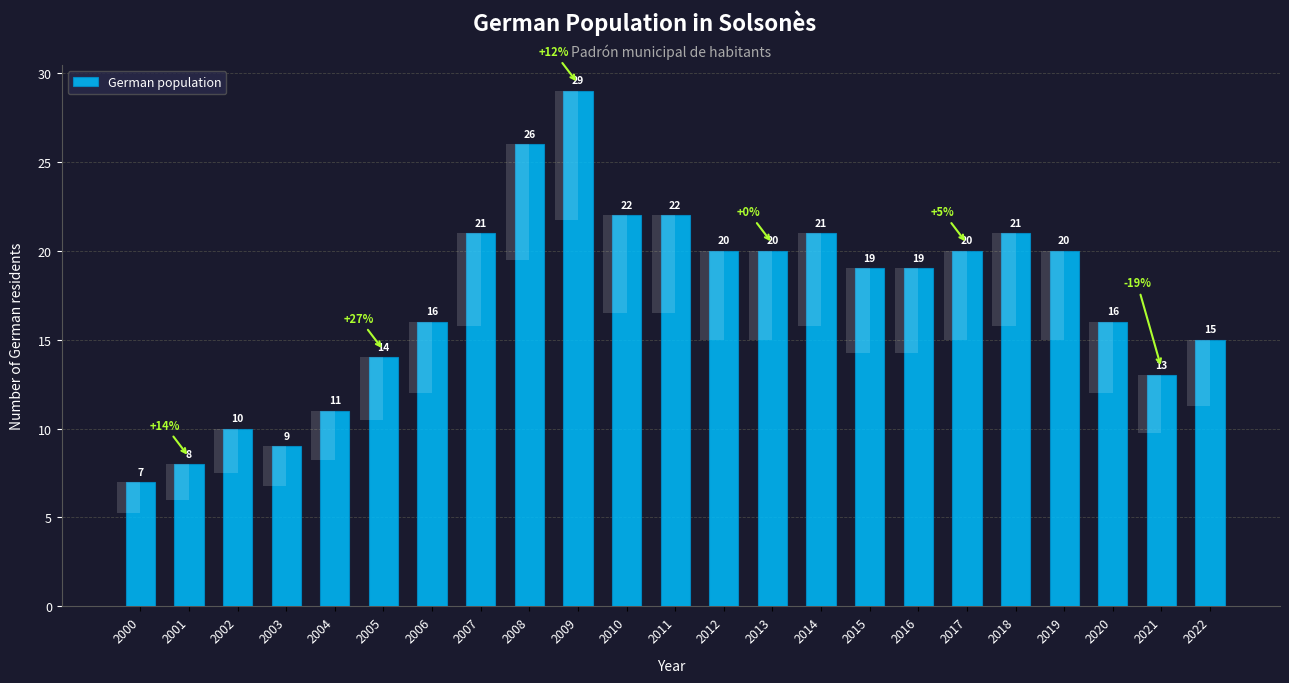

What is the change in value from 2013 to 2022?

-5